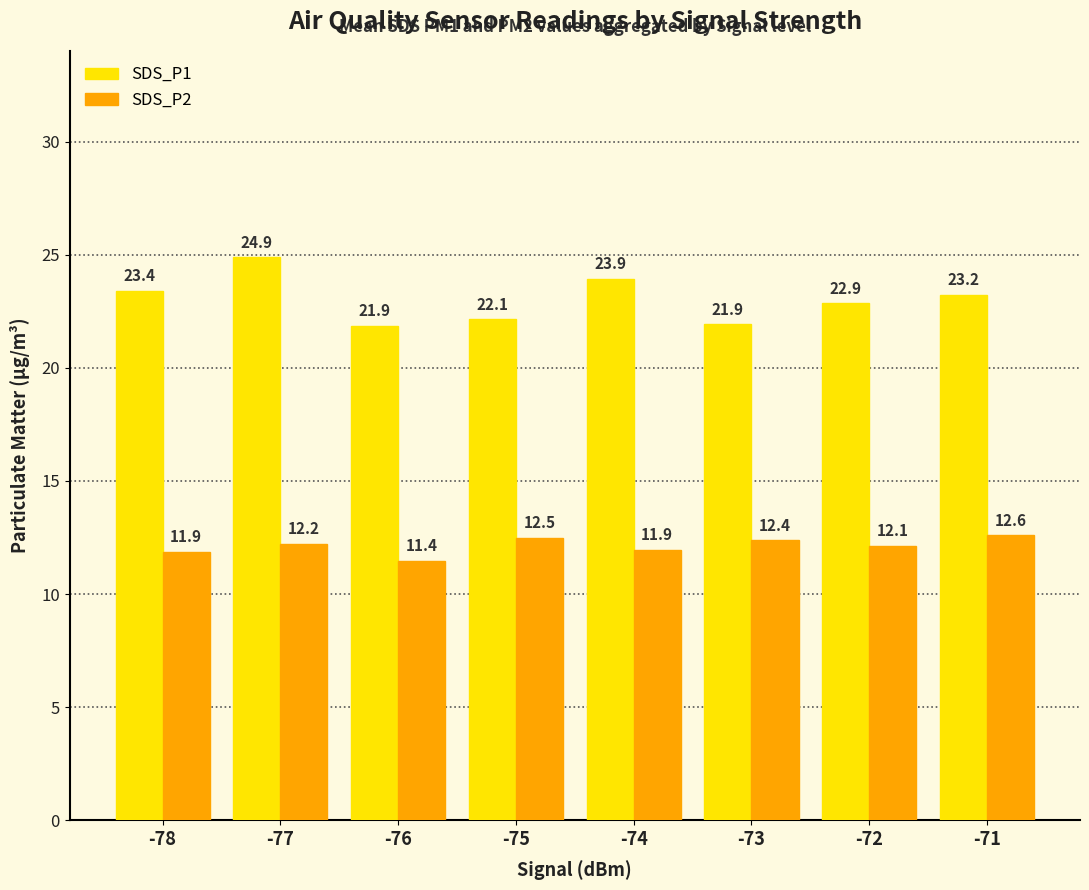

Read the SDS_P2 value at -77.

12.2